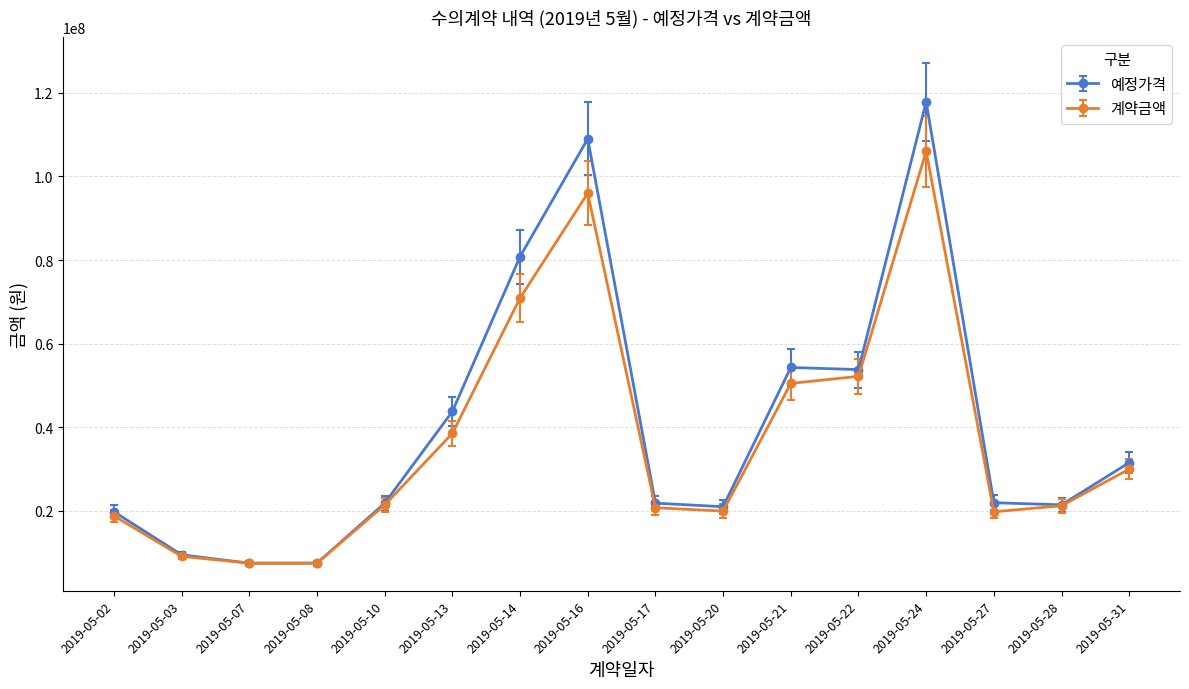

List the series in order of their peak value, lowest first.

계약금액, 예정가격